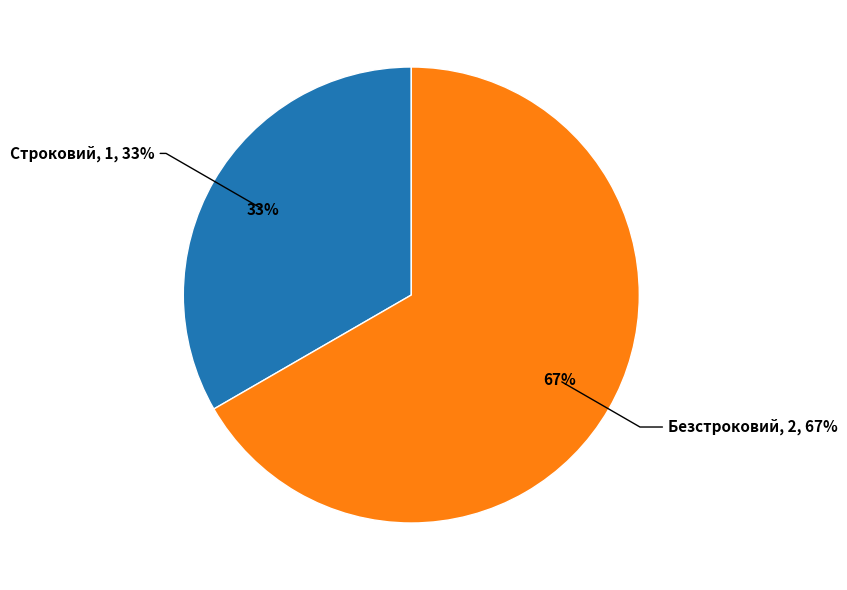

Do Строковий and Безстроковий together represent more than half of the pie?

Yes